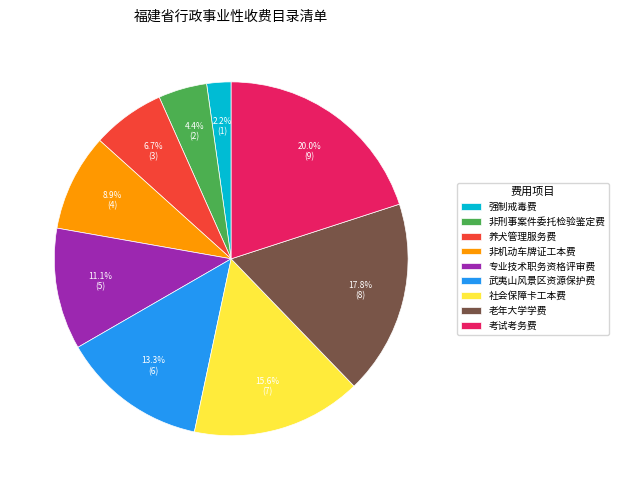

Which has a higher value, 非机动车牌证工本费 or 考试考务费?

考试考务费